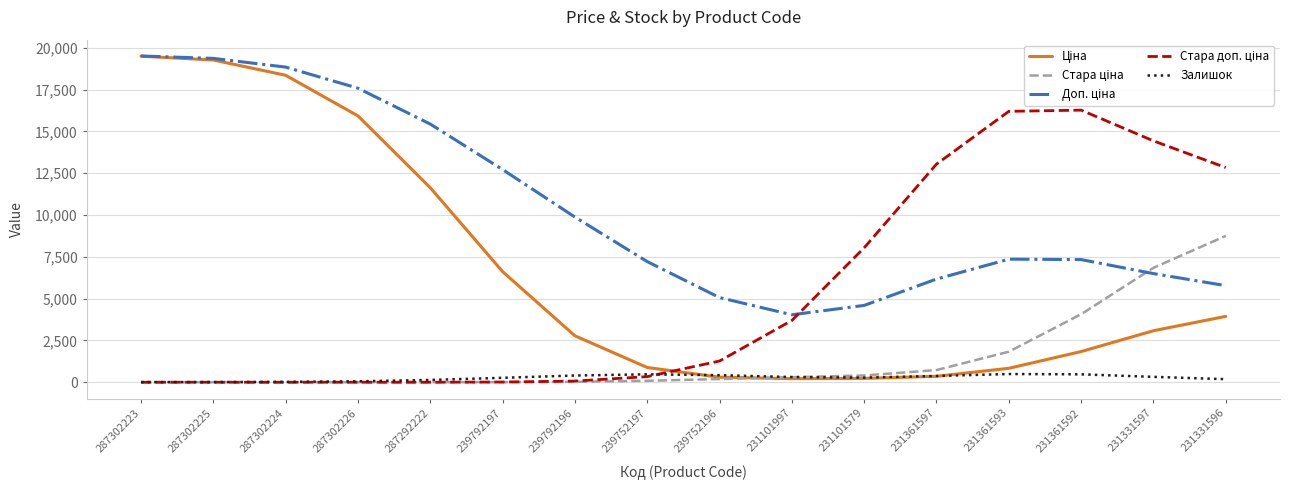

What is the greatest value displayed?

19507.4